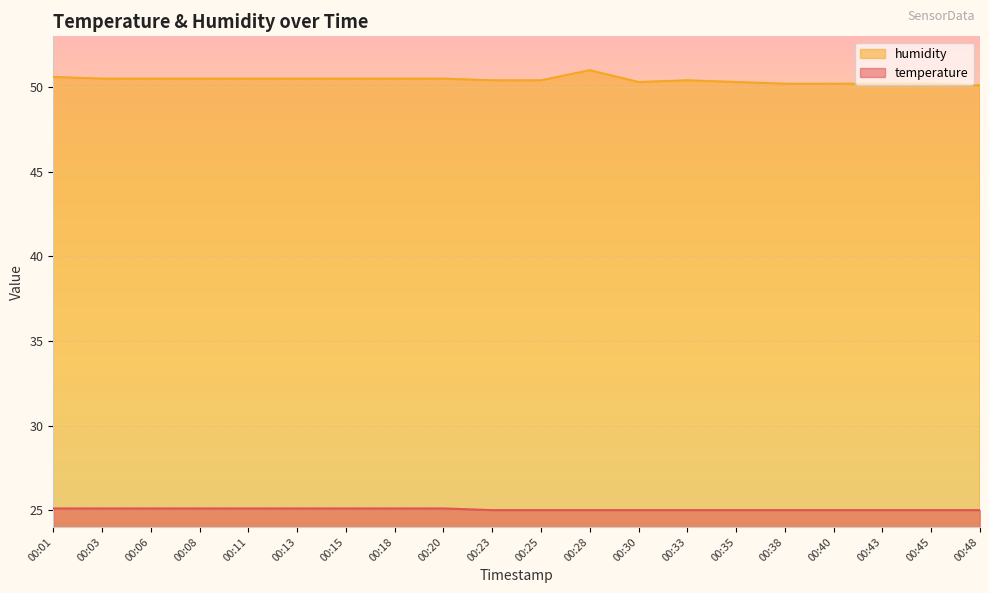

Which series changed the most between 00:13 and 00:30?

humidity